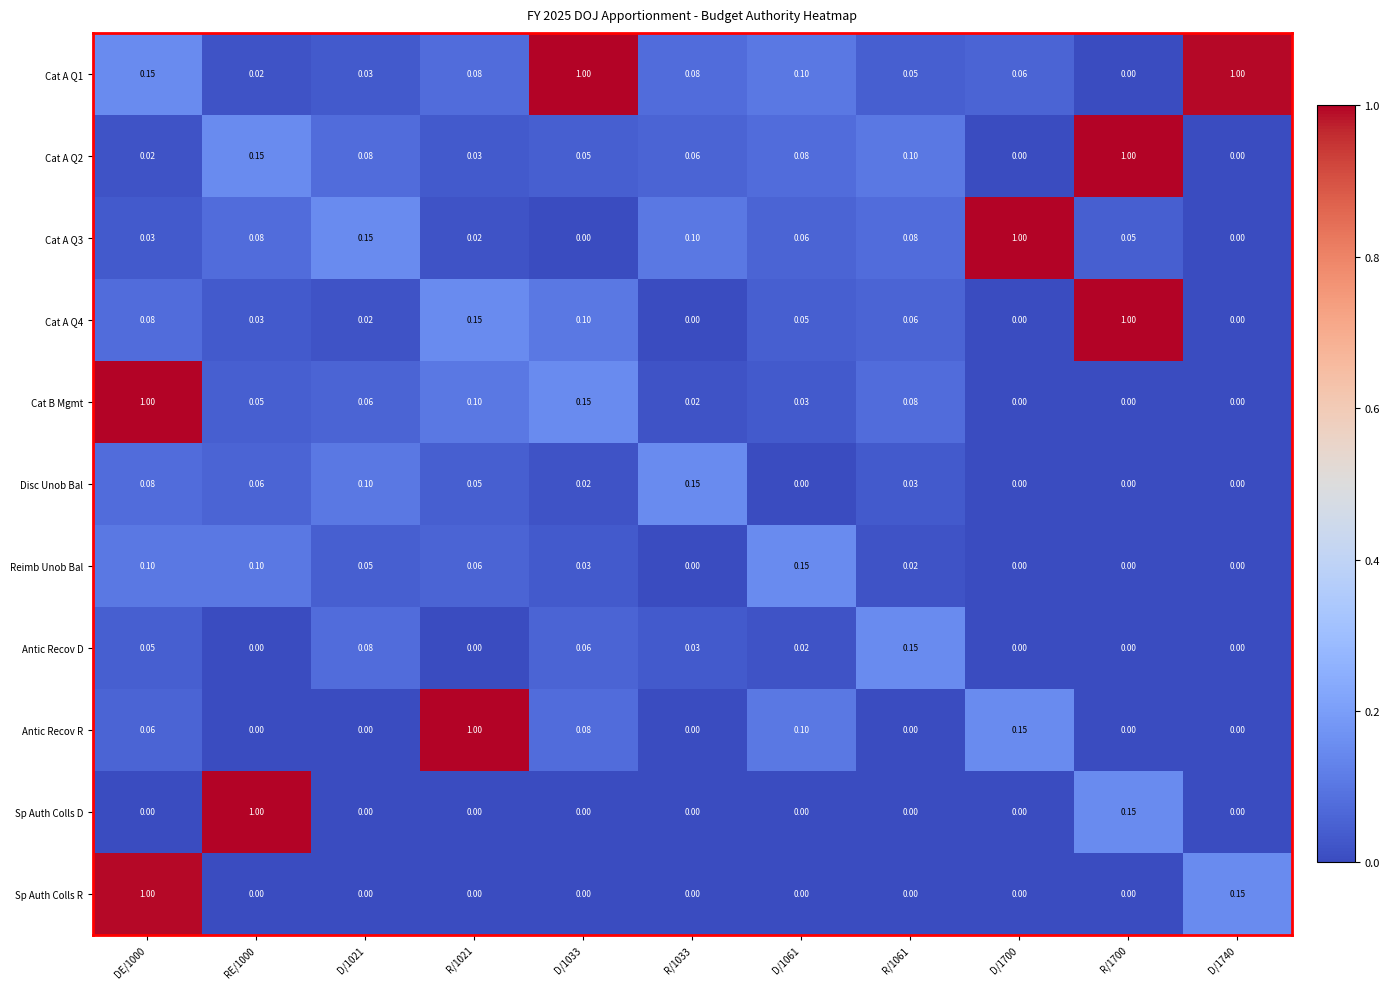

Which series changed the most between R/1021 and D/1740?

Antic Recov R